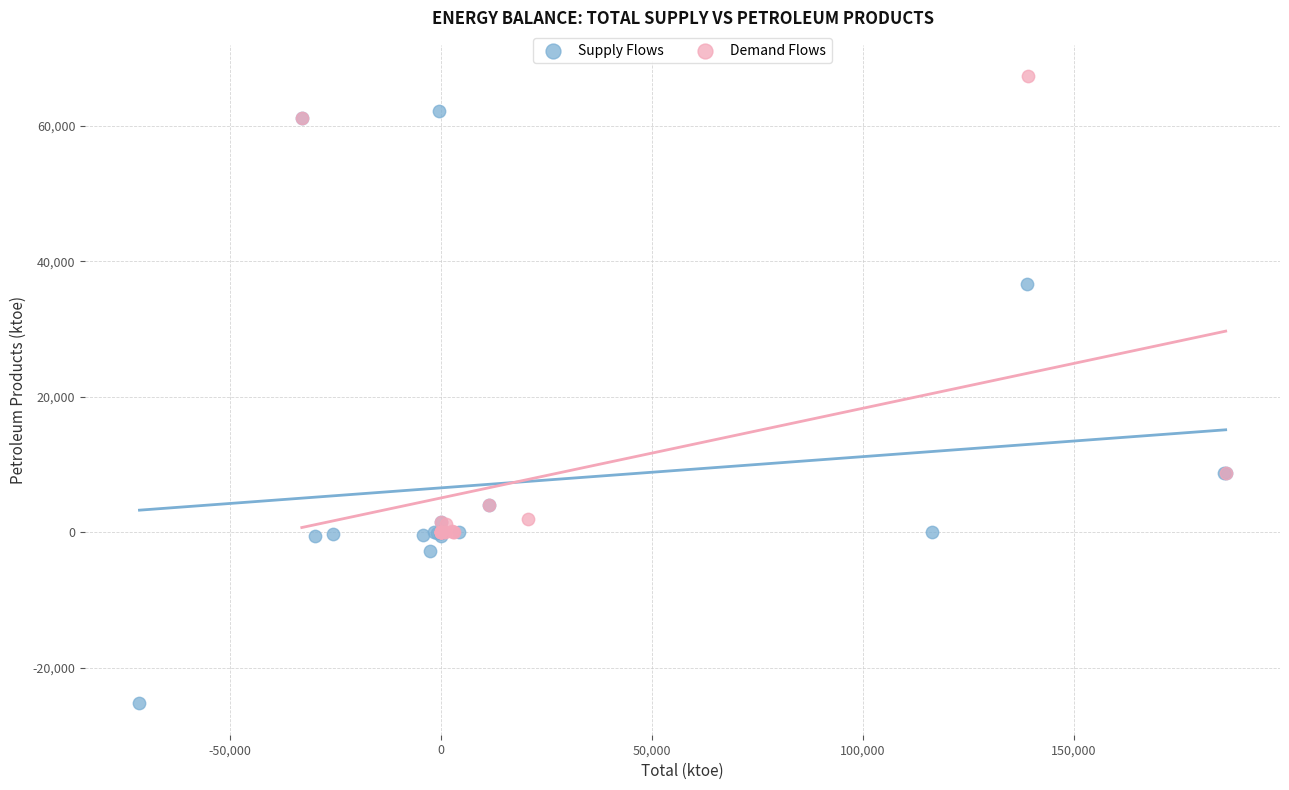

Which series reaches the minimum Y coordinate?

Supply Flows